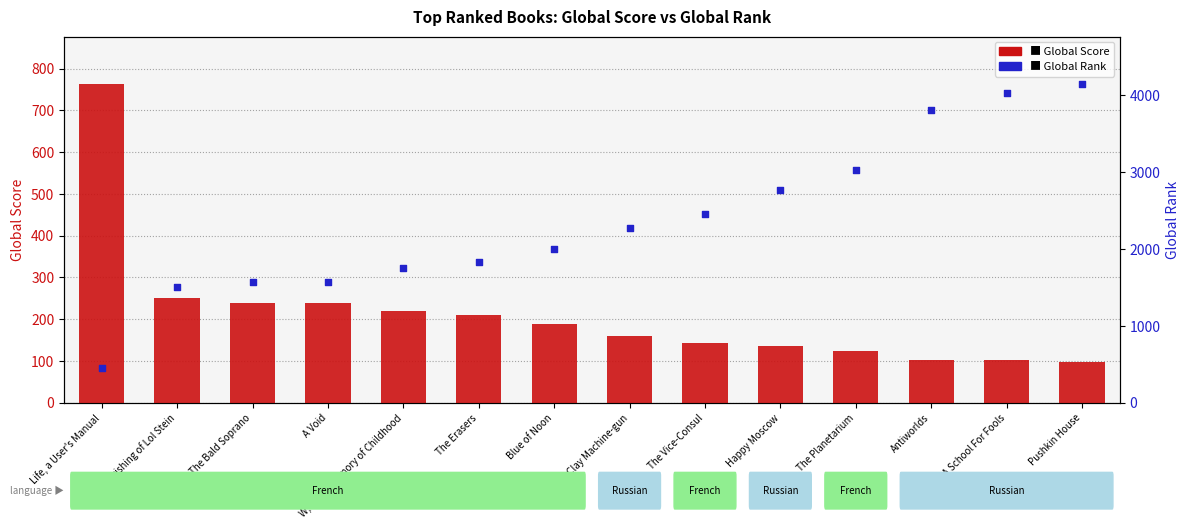

Which series has the largest total across all categories?

Global Rank